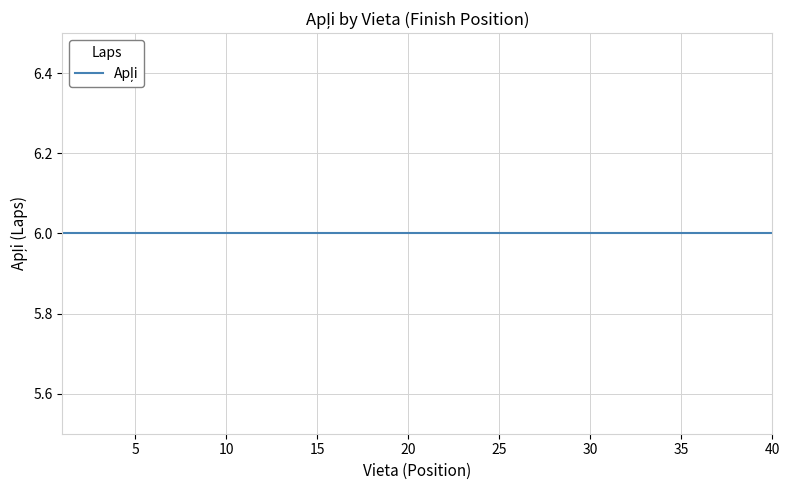

What is the difference between the second highest and minimum values in the Vieta series?

38